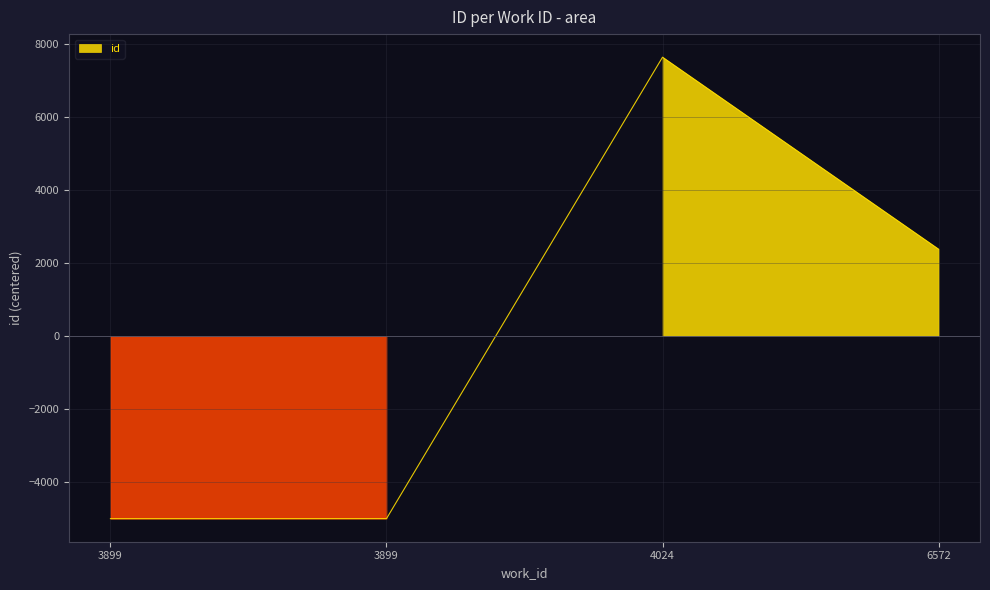

List the labels in order of value, largest first.

4024, 6572, 3899, 3899